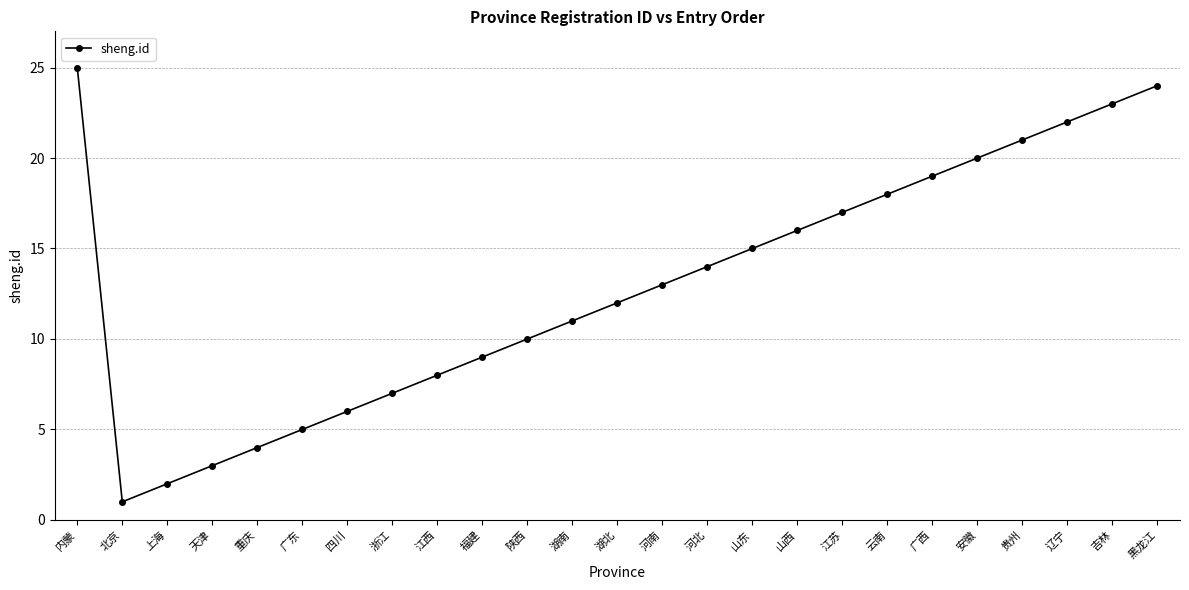

The value at 安徽 is 33. True or false?

False